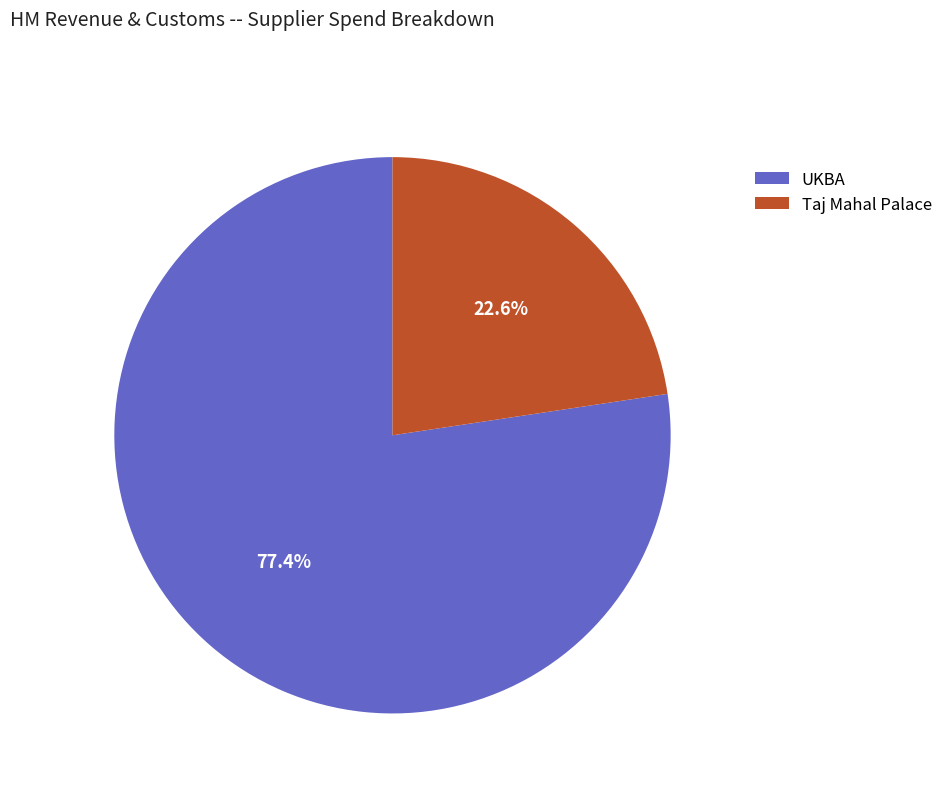

Is it true that UKBA is 66% of the pie?

False